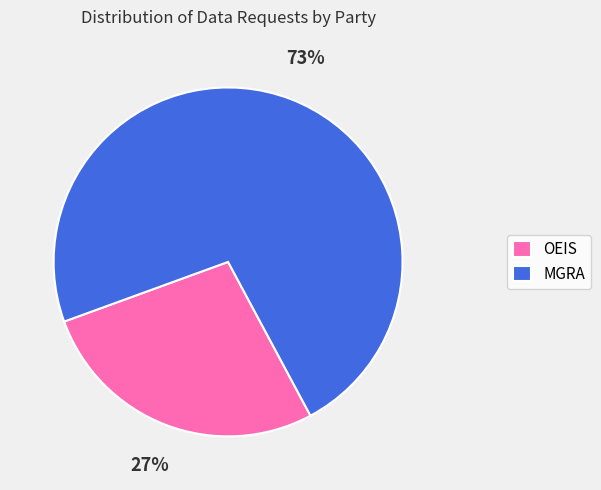

Between OEIS and MGRA, which is larger?

MGRA